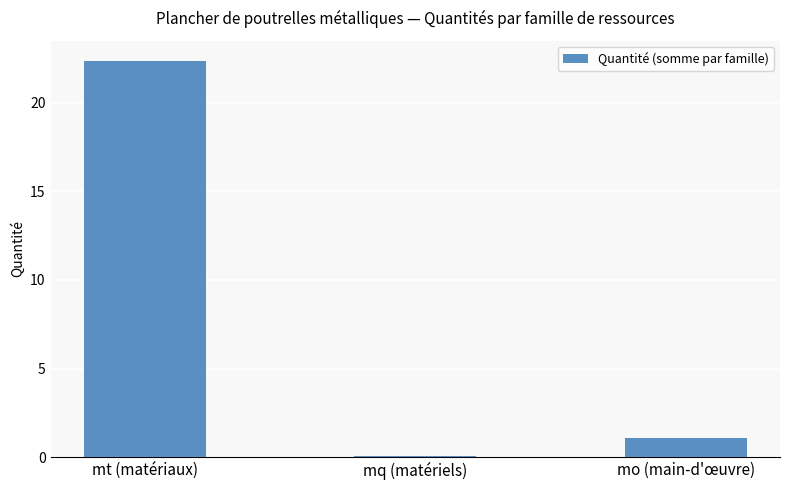

Count the number of data series in this chart.

1